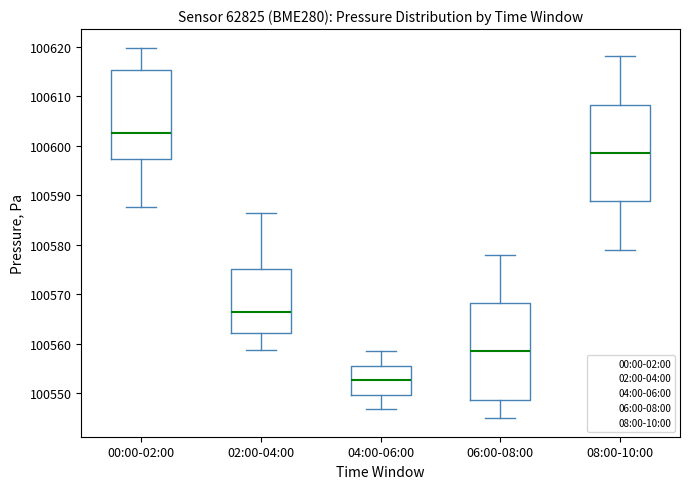

Which box has the highest median line?

00:00-02:00